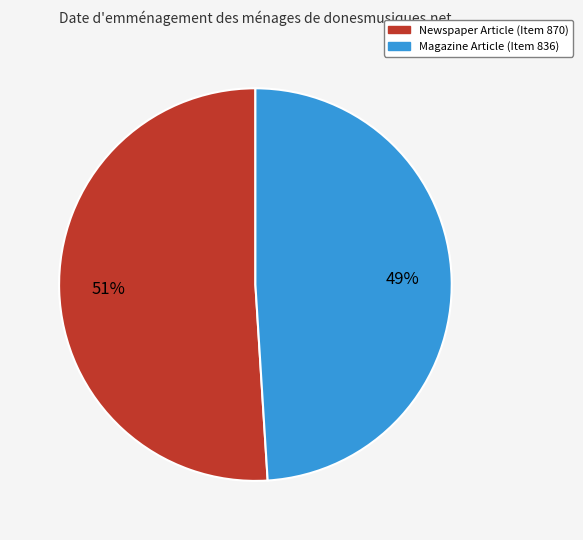

Is there a majority slice in this chart?

Yes